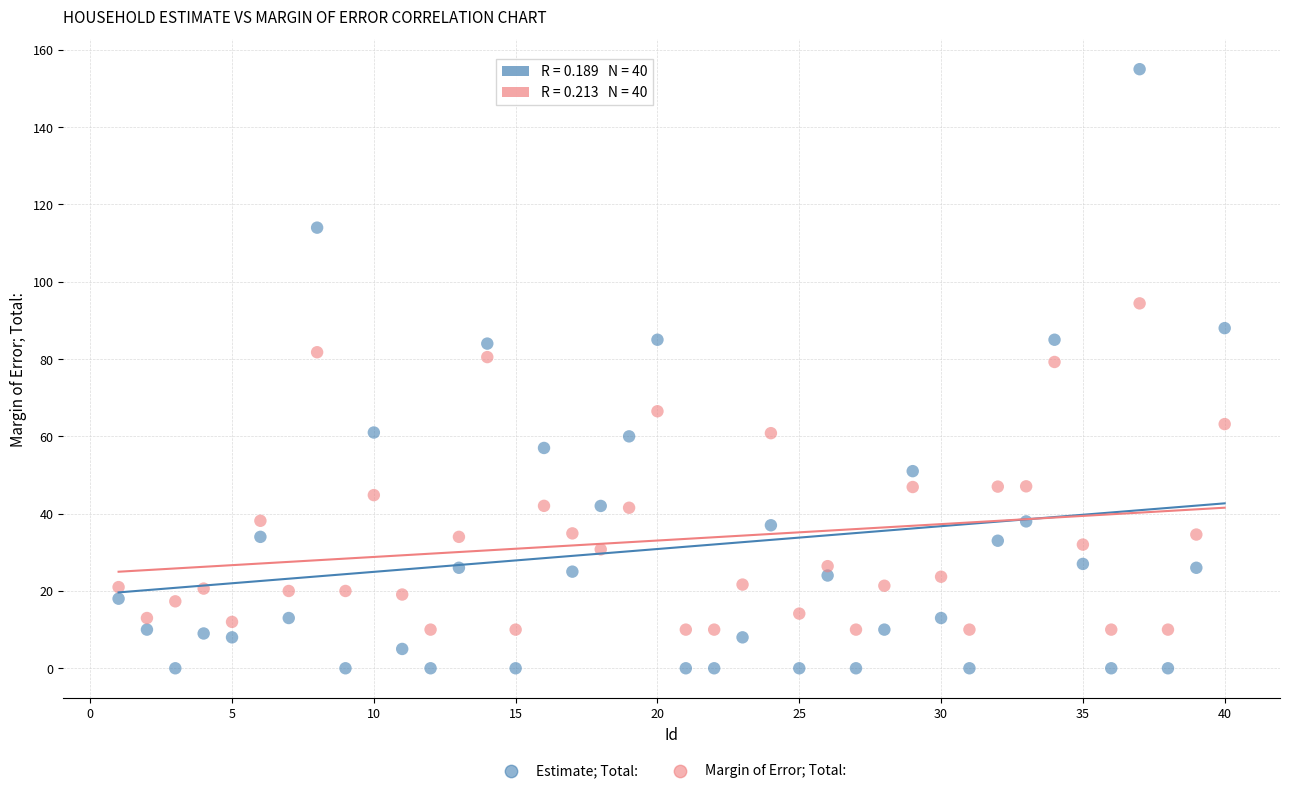

What are all the series names shown in the legend?

Estimate; Total:, Margin of Error; Total: